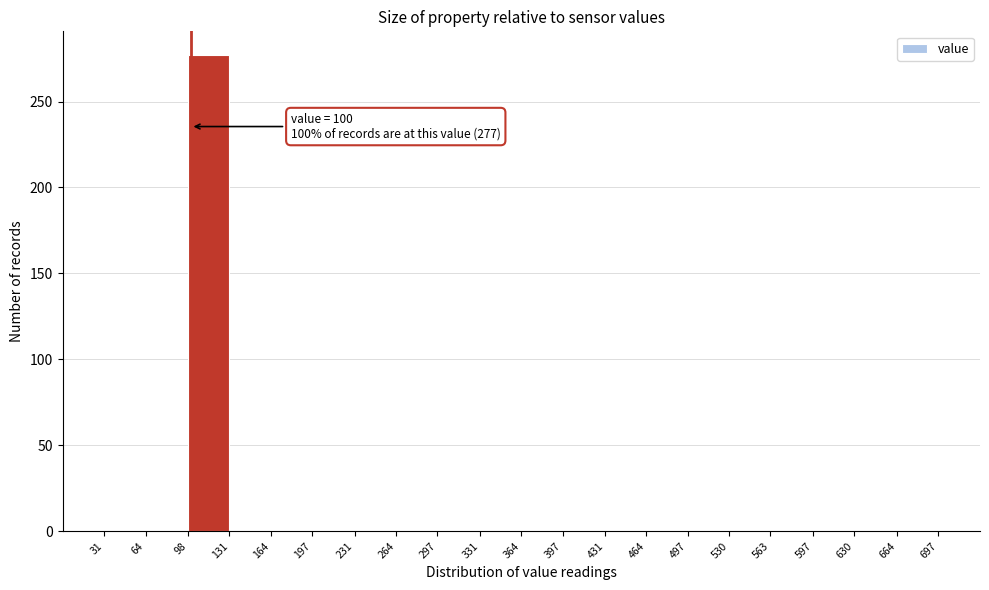

Which range on the x-axis has the tallest bar?

98 to 131